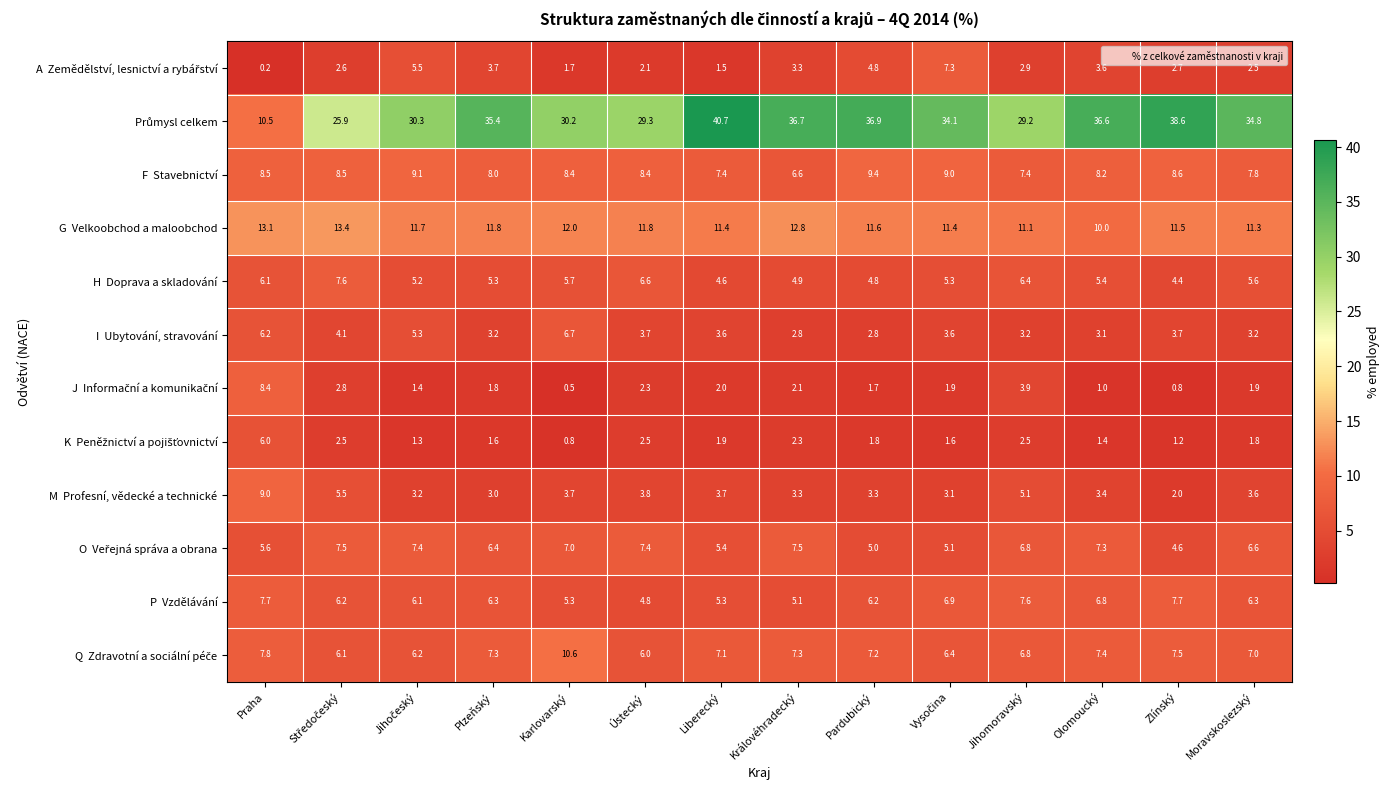

What is the total value across all series at Královéhradecký?

94.7